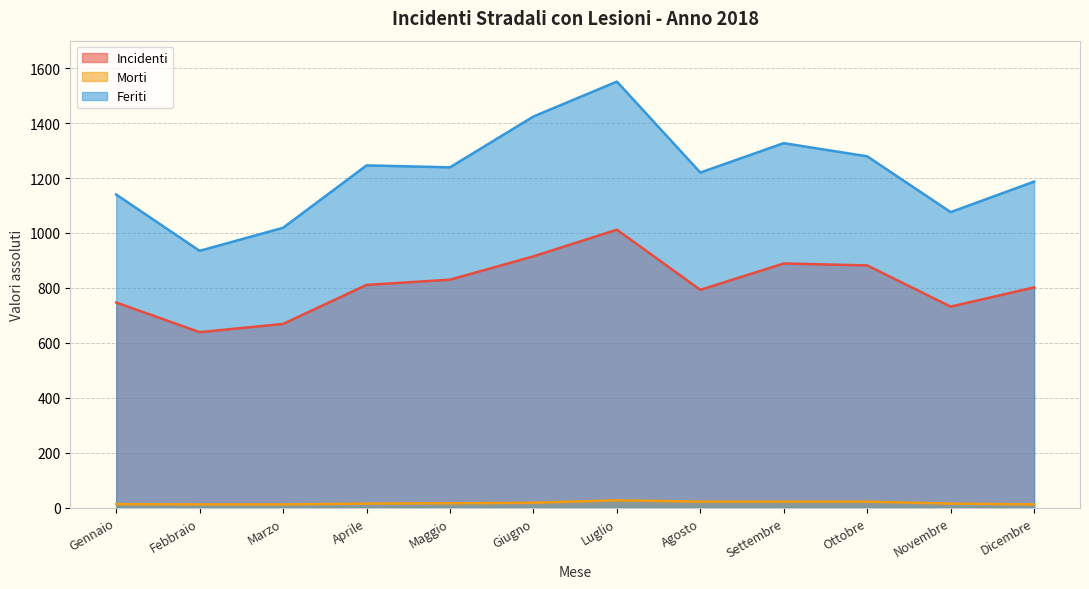

Is the value of Morti at Settembre greater than the value of Incidenti at Marzo?

No